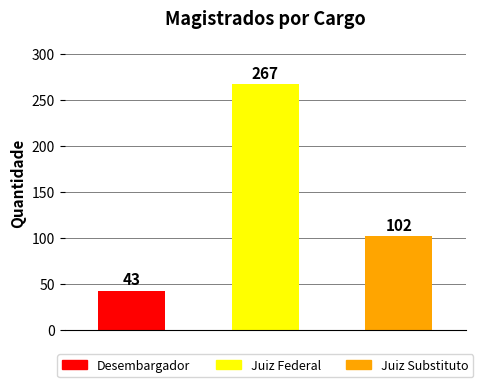

What is the greatest value displayed?

267